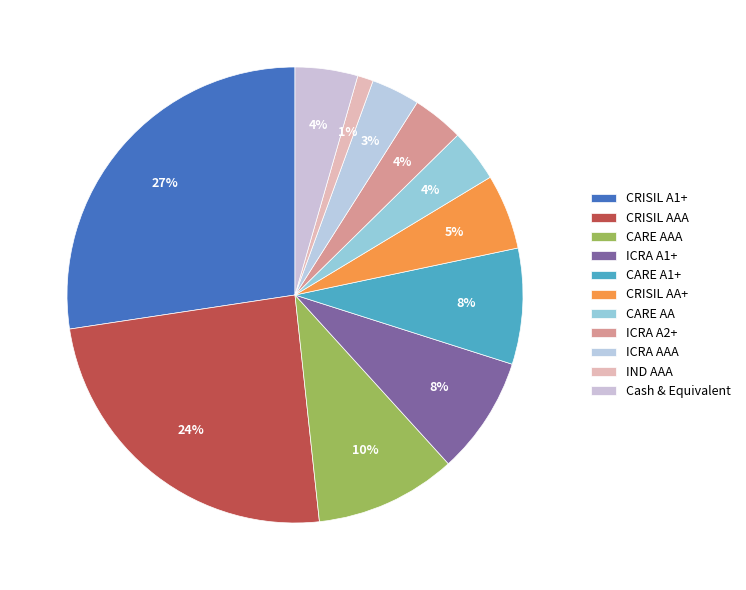

To the nearest percent, what is the difference between the largest and smallest slice percentages?

26%